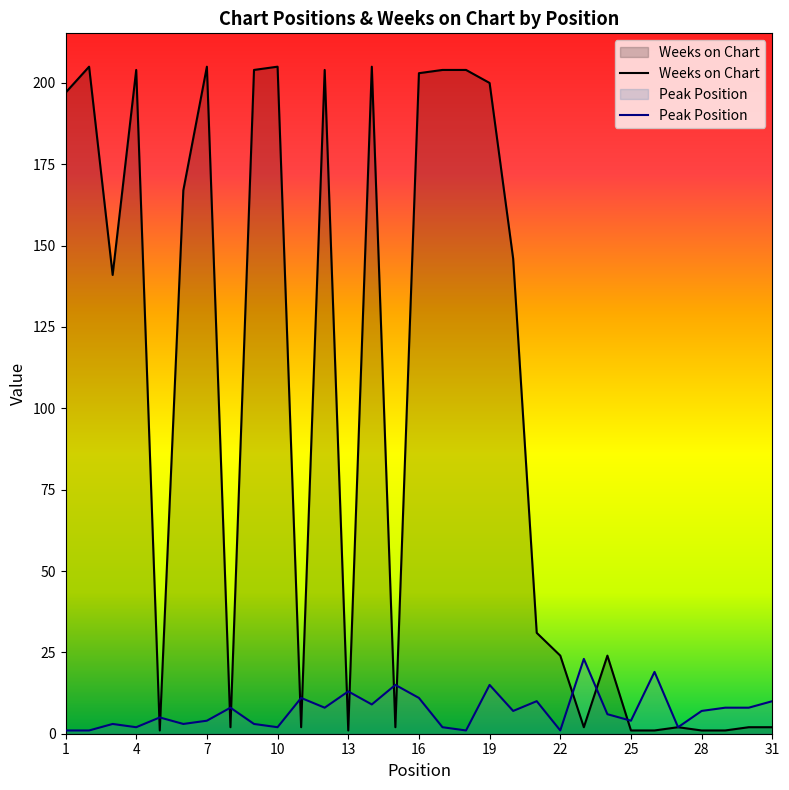

Which series has the largest total across all categories?

Weeks on Chart